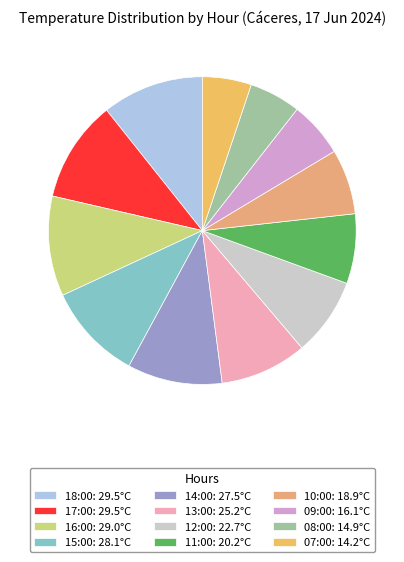

Rank the categories by value from lowest to highest.

07:00, 08:00, 09:00, 10:00, 11:00, 12:00, 13:00, 14:00, 15:00, 16:00, 18:00, 17:00